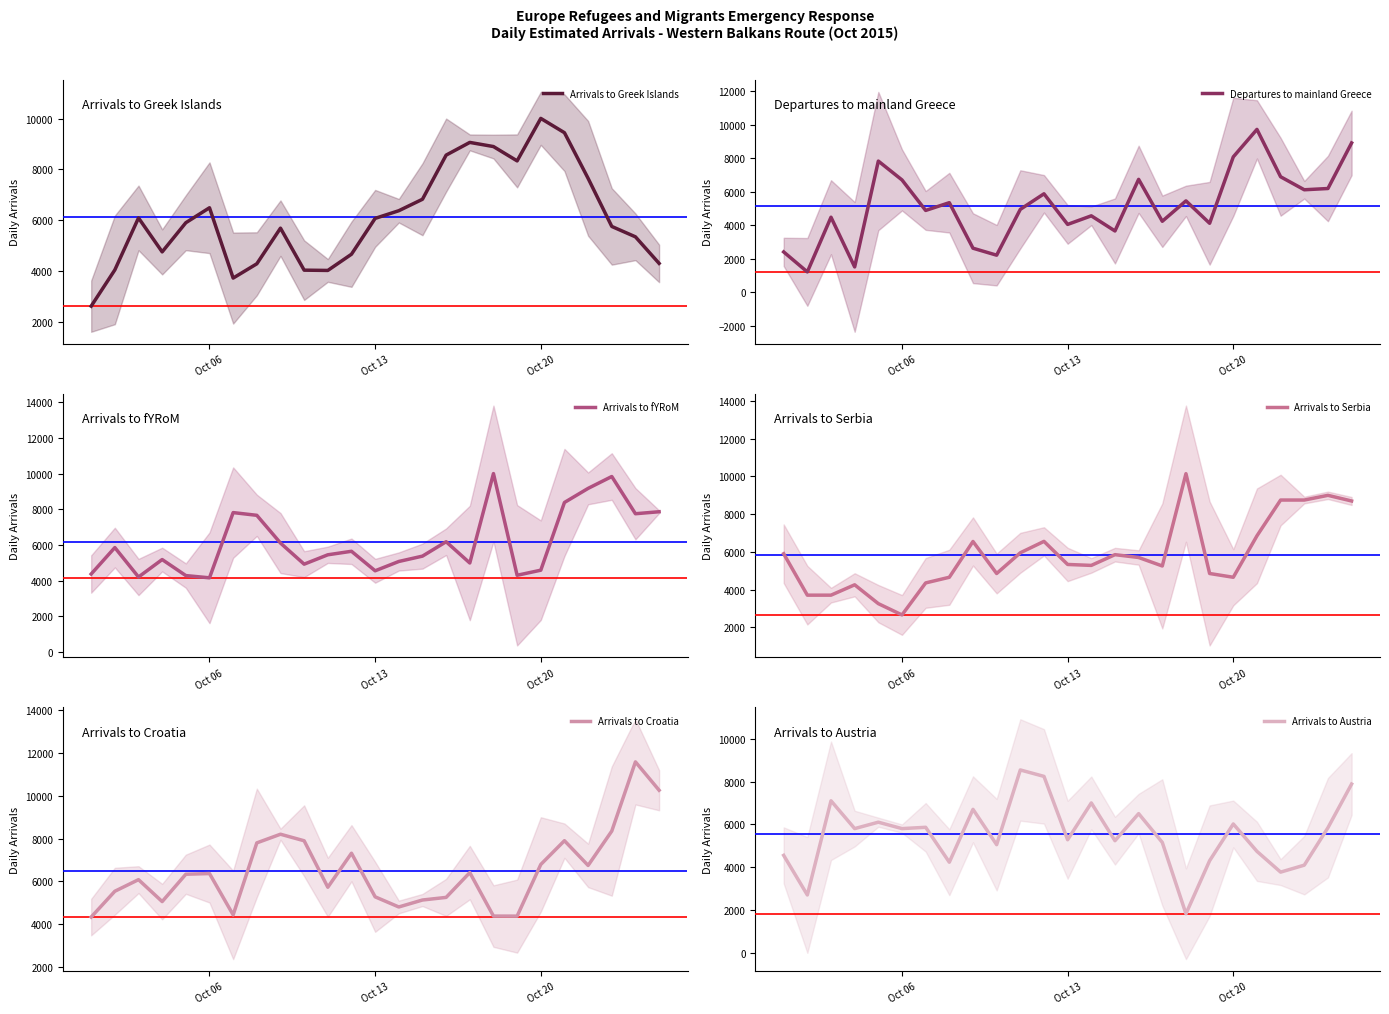

How many lines are shown in the chart?

6